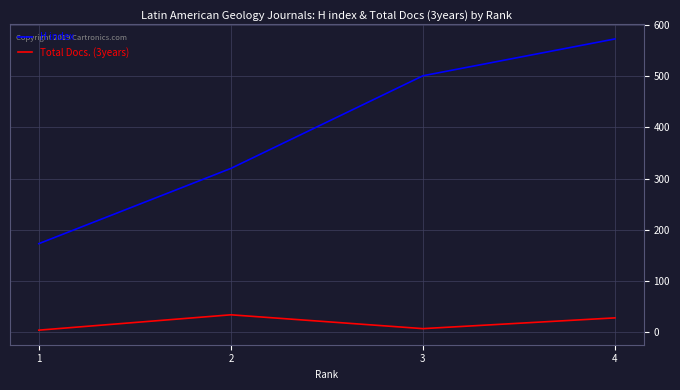

Which series has the widest spread of values?

H index